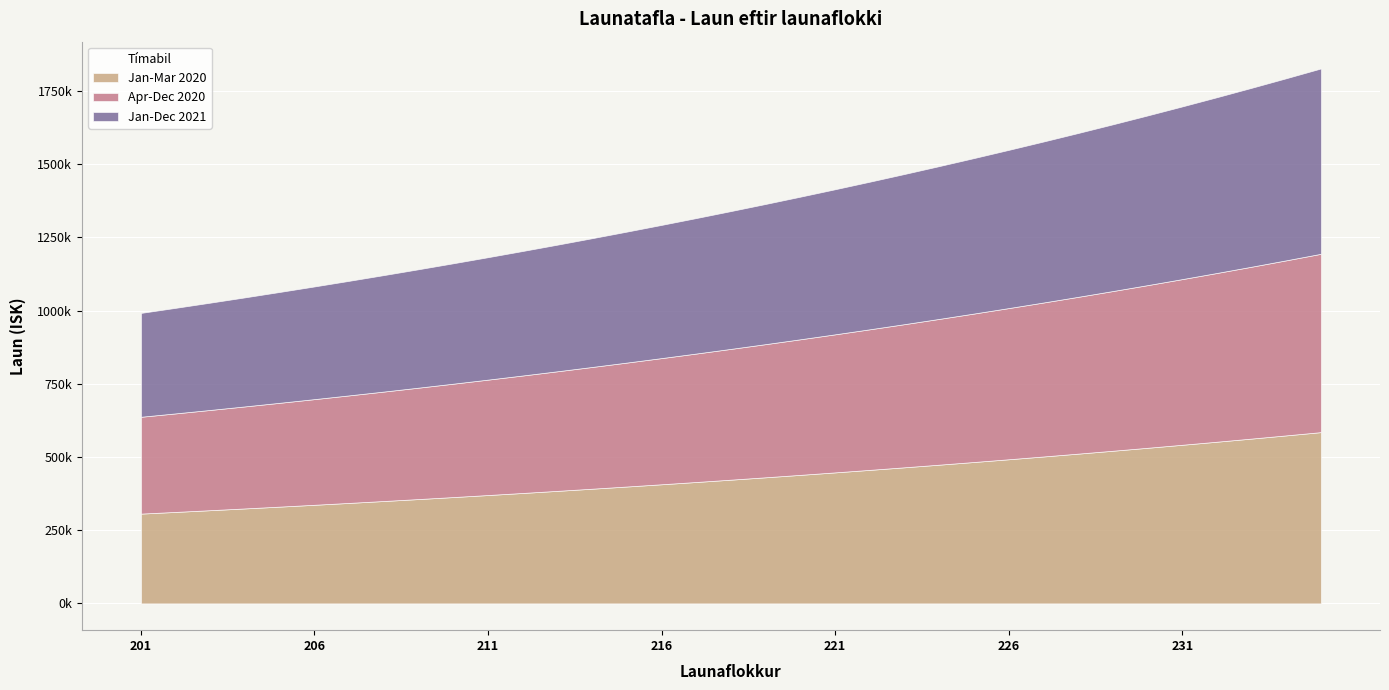

List the labels in order of Jan-Dec 2021 value, smallest first.

201, 202, 203, 204, 205, 206, 207, 208, 209, 210, 211, 212, 213, 214, 215, 216, 217, 218, 219, 220, 221, 222, 223, 224, 225, 226, 227, 228, 229, 230, 231, 232, 233, 234, 235